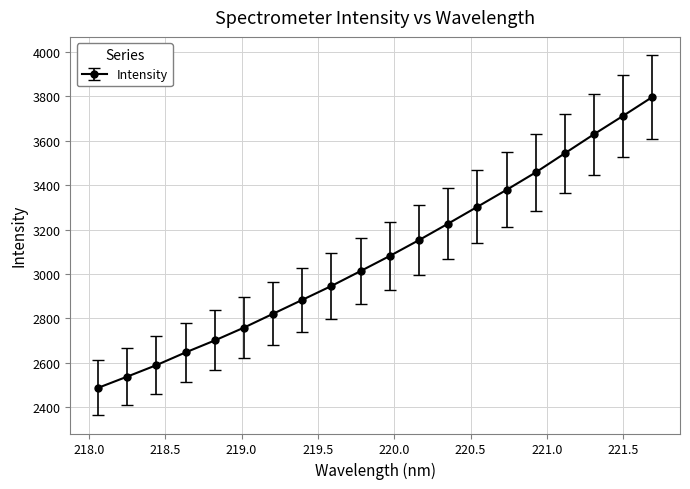

What is the minimum value shown in the chart?

2486.5